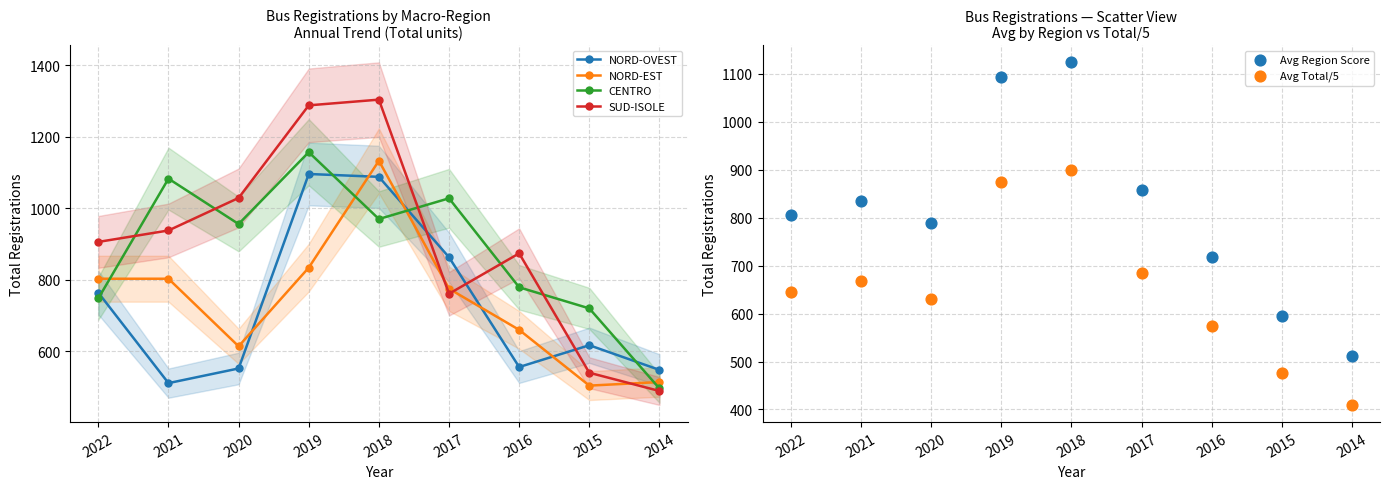

At which category is the sum across all series the highest?

2018